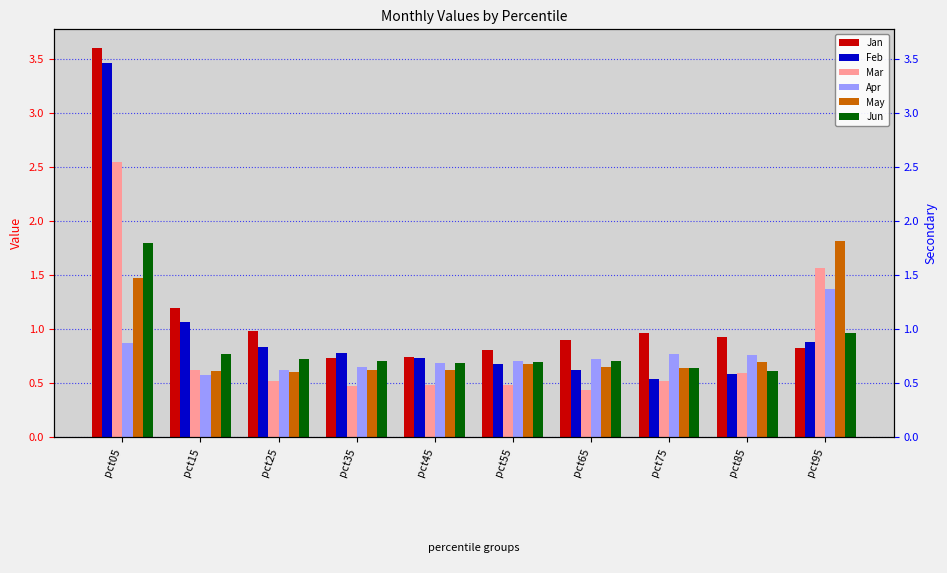

At which label does Feb reach its minimum?

pct75